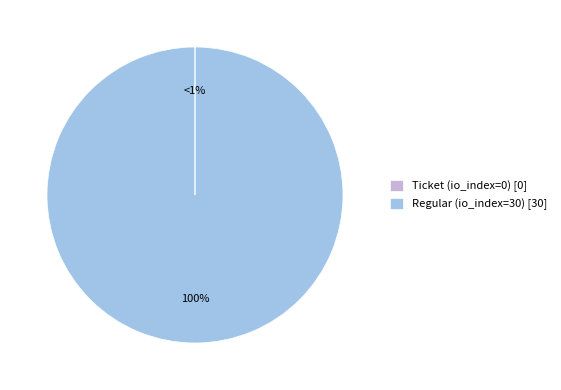

Which slice is the smallest?

Ticket (io_index=0)